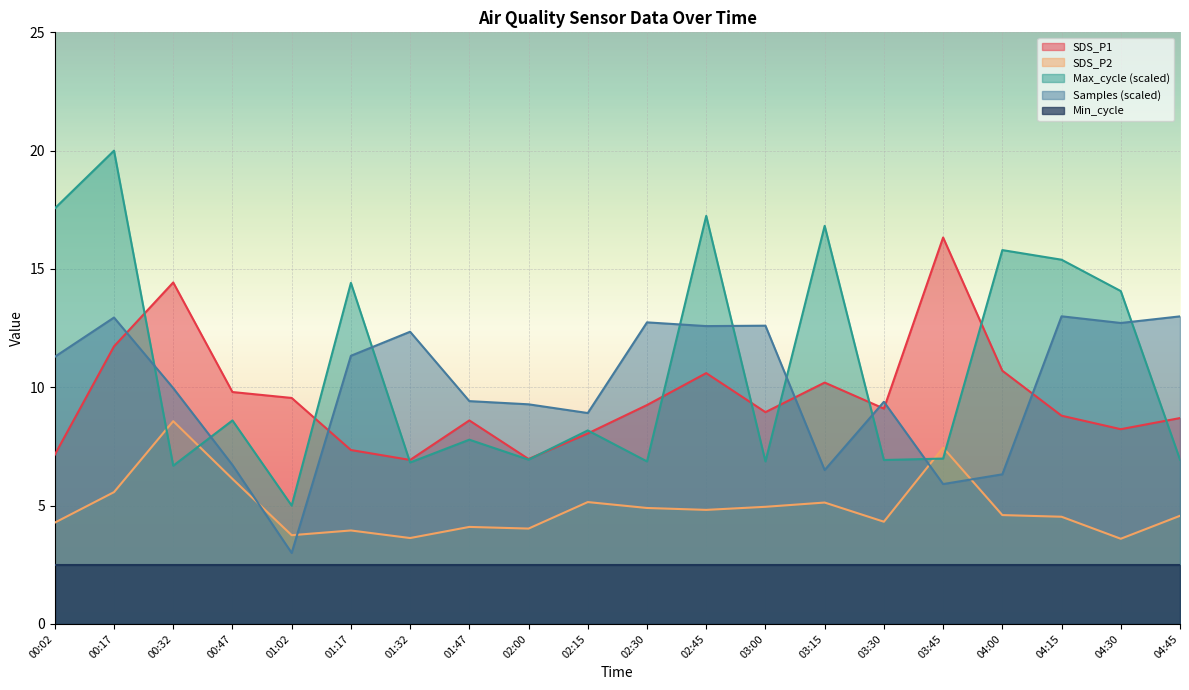

After their last crossing, which series has the higher values: Samples_scaled or SDS_P2?

Samples_scaled